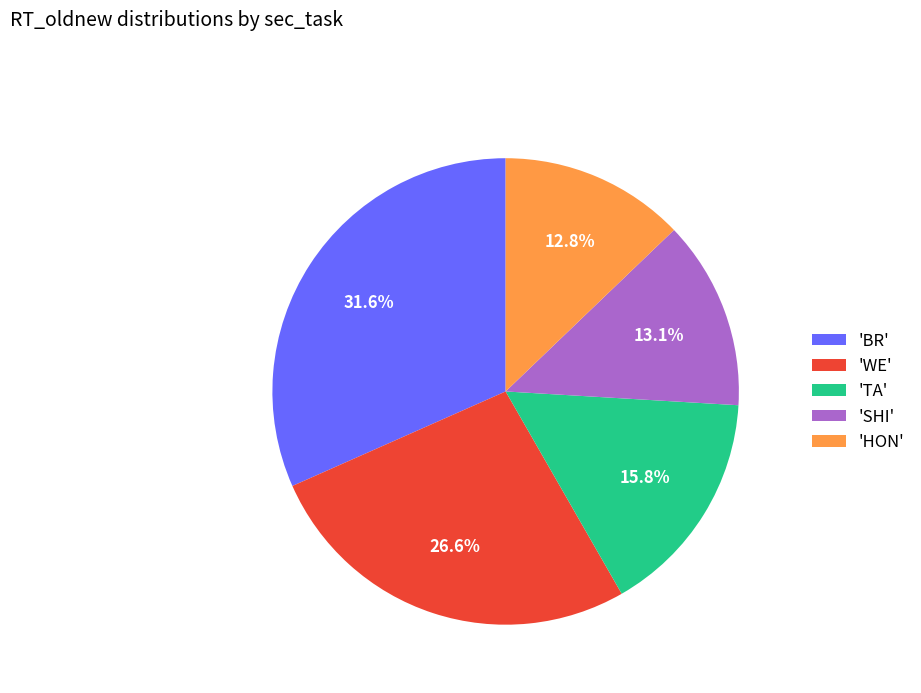

Which has a higher value, 'SHI' or 'TA'?

'TA'